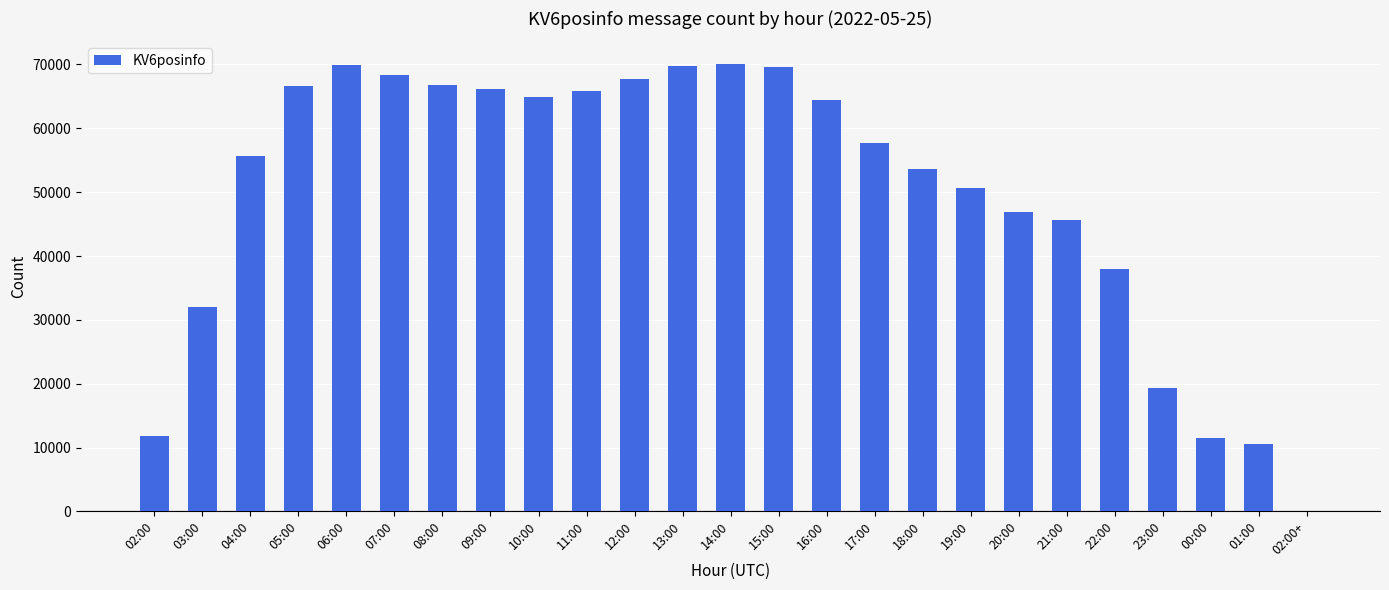

Where is the data nearest to the value 35053?

22:00